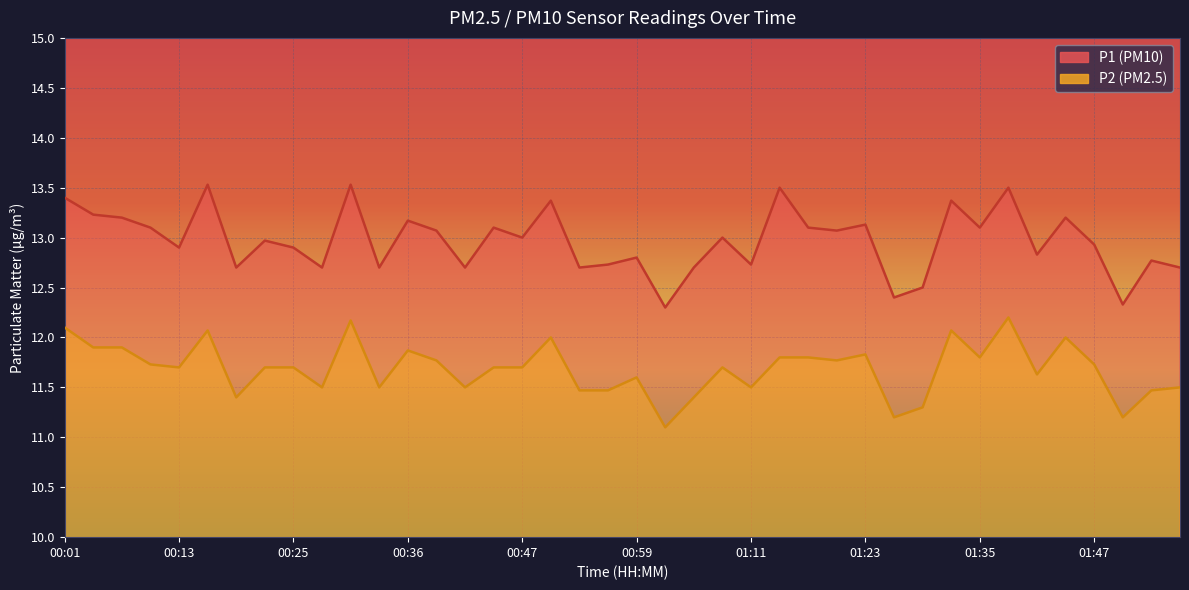

What is the total value across all series at 01:32?

25.4